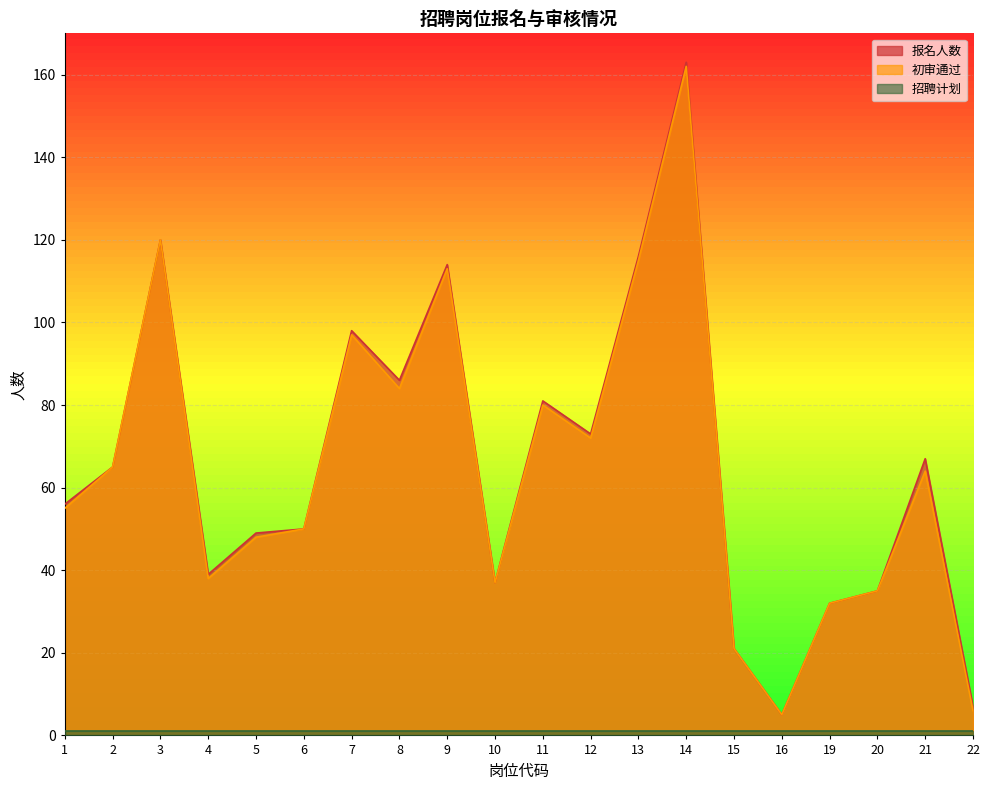

At which category is the sum across all series the highest?

14